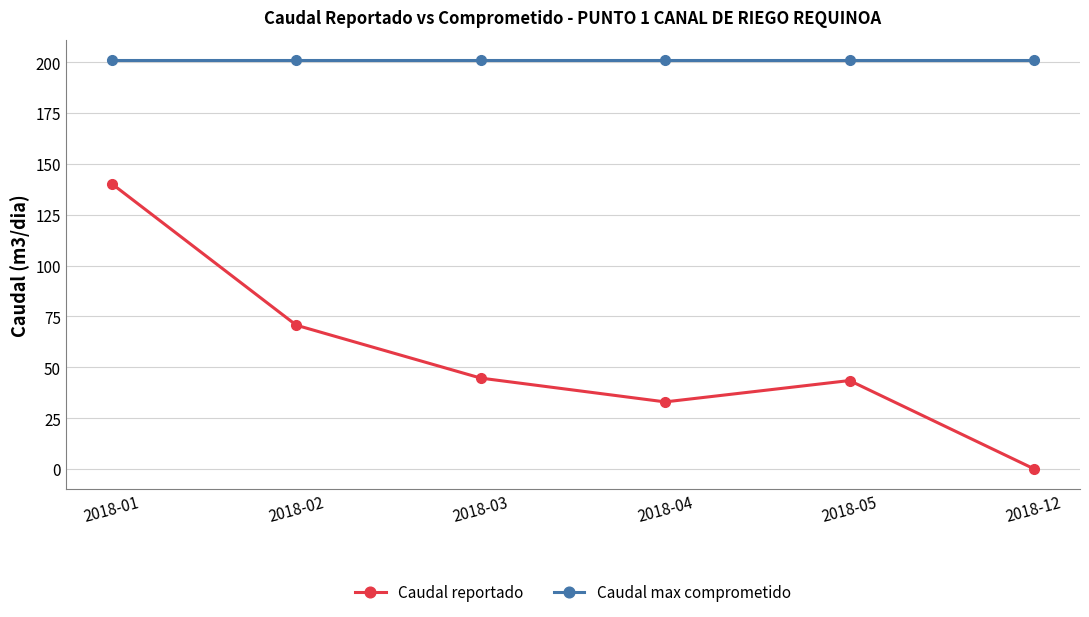

Which series changed the most between 2018-01 and 2018-03?

Caudal reportado